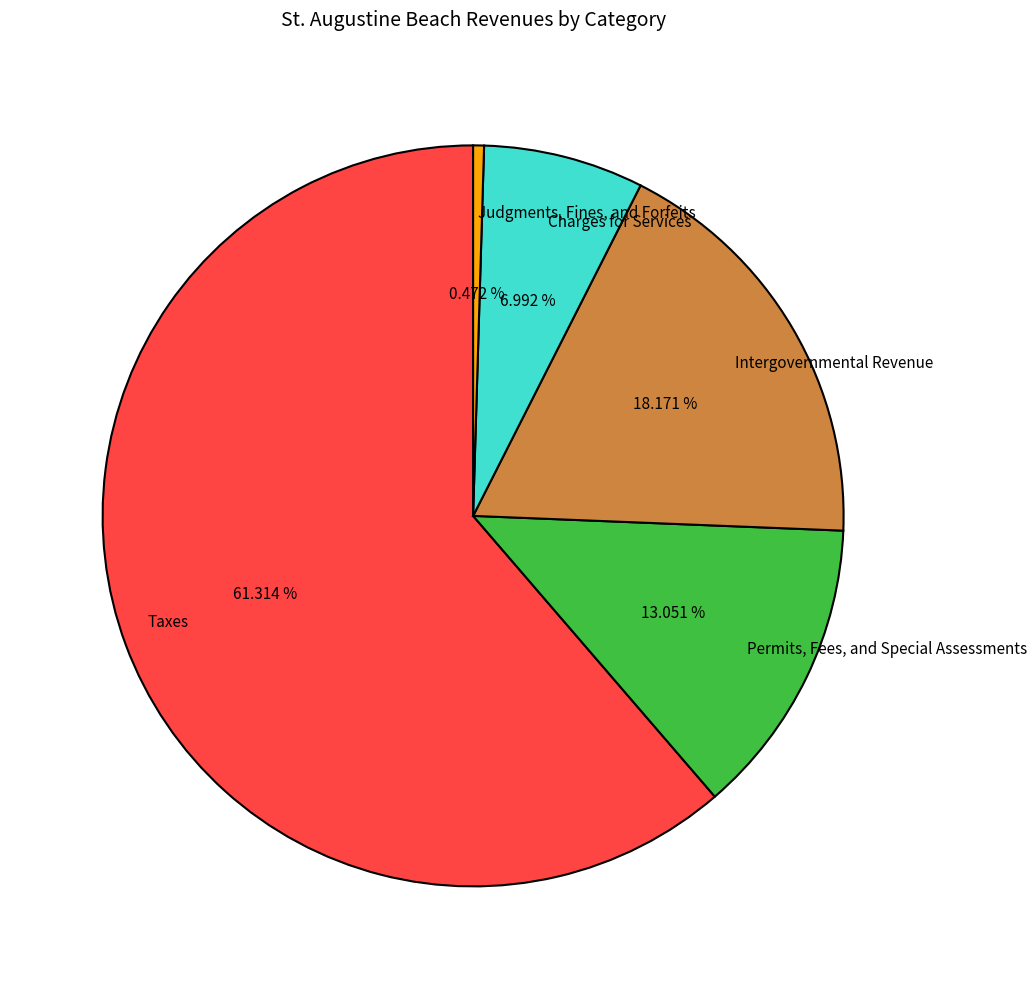

To the nearest percent, what percentage of the pie is Permits, Fees, and Special Assessments?

13%